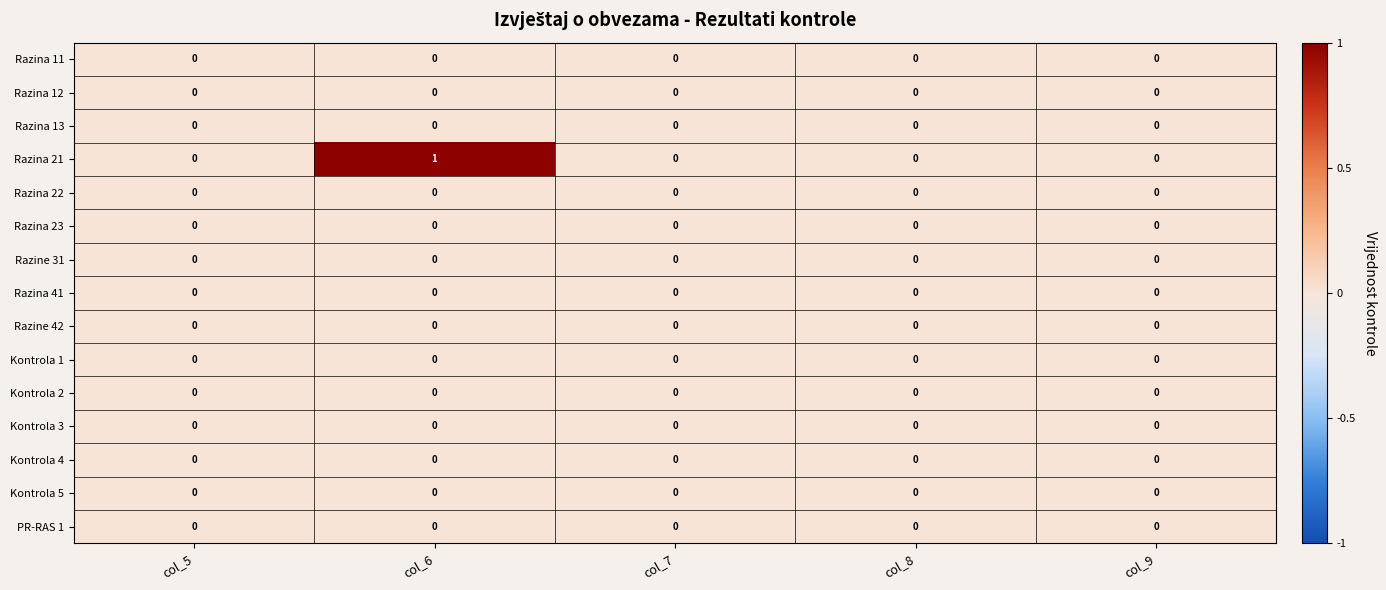

Which series has the largest range (max minus min)?

Razina 21